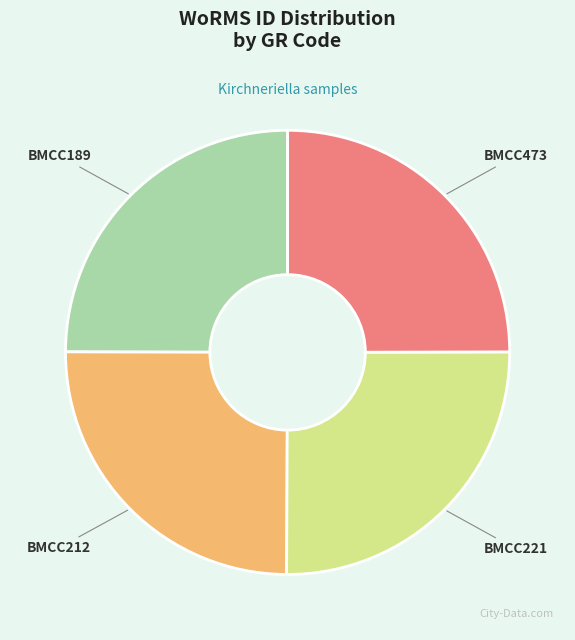

The BMCC212 slice represents 30% of the pie. True or false?

False